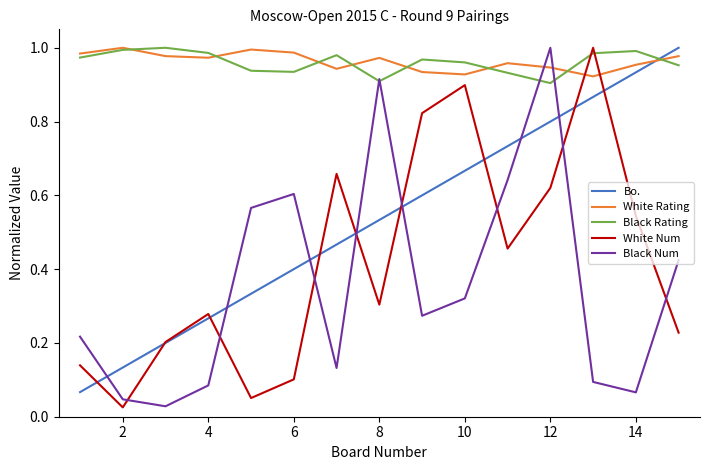

How many times do White Num and White Rating cross each other?

2